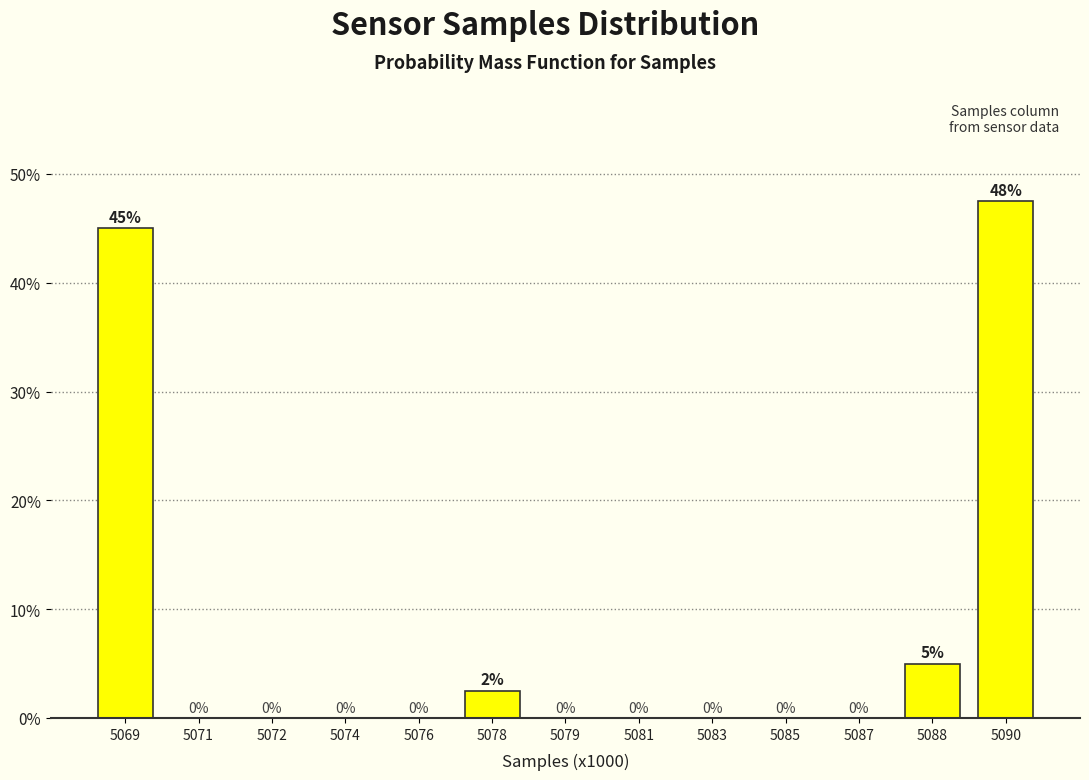

Where is the data nearest to the value 23?

5088